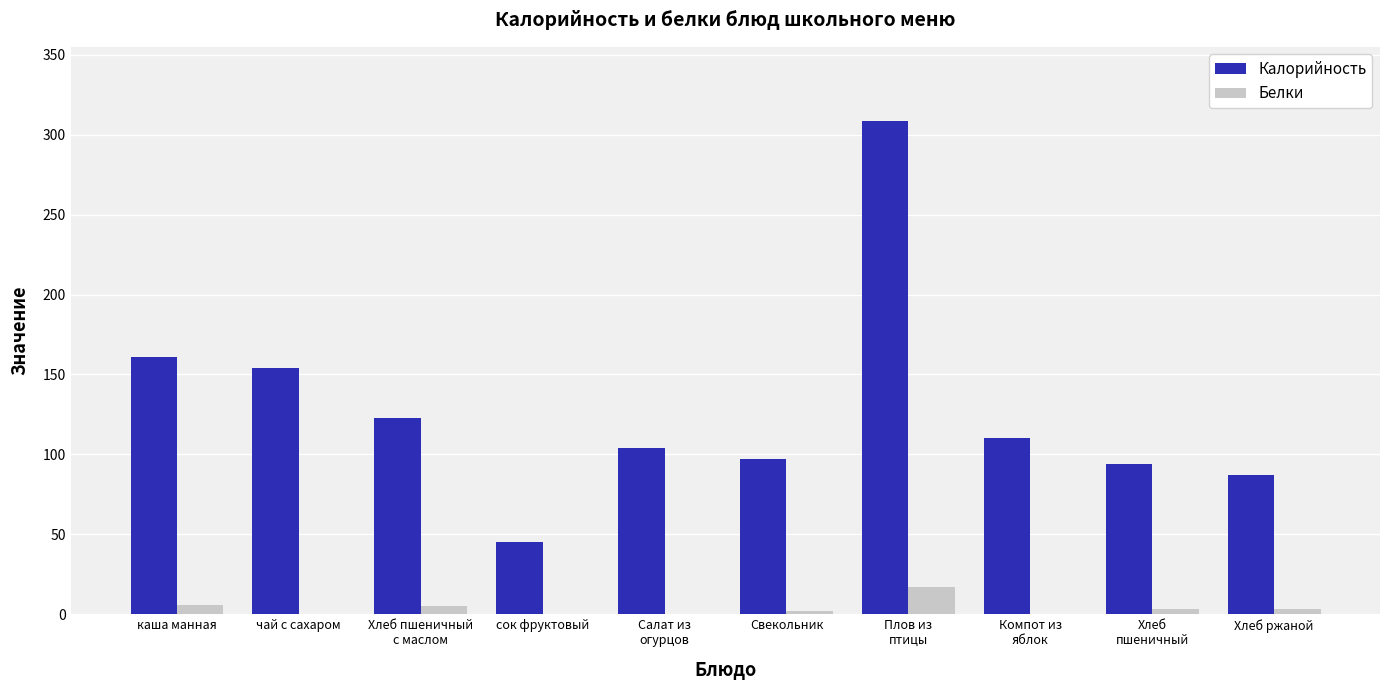

Which series has the largest total across all categories?

Калорийность